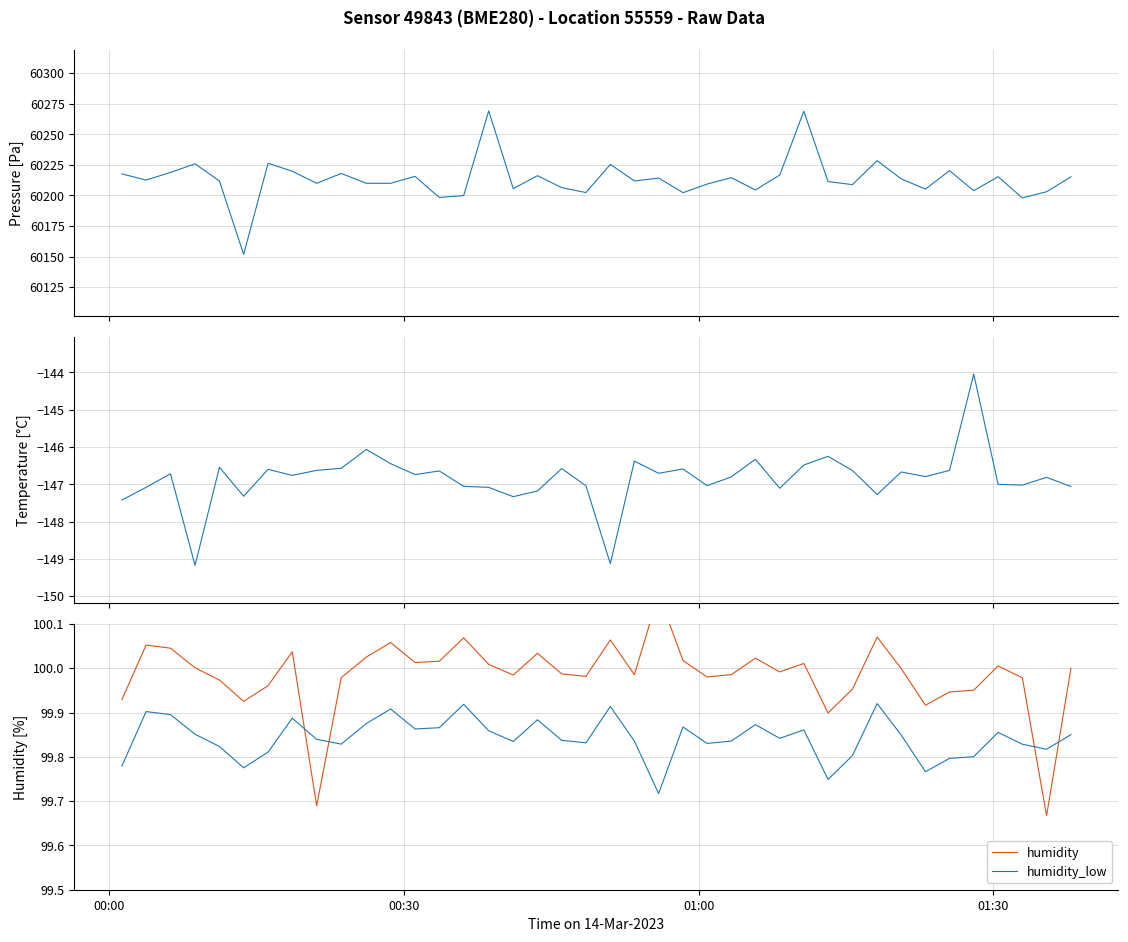

List the series in order of their peak value, highest first.

pressure, humidity, humidity_low, temperature